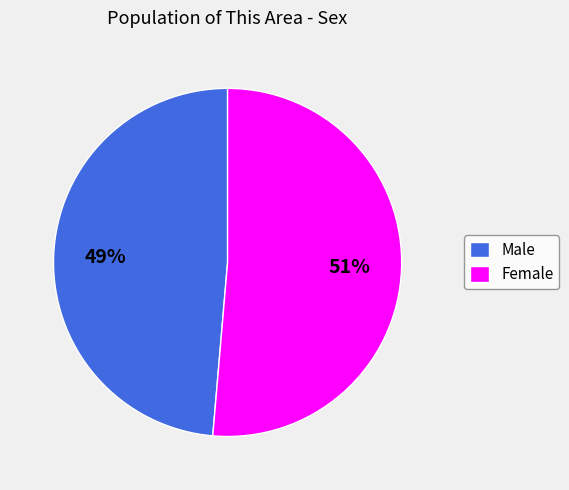

Between Female and Male, which is larger?

Female